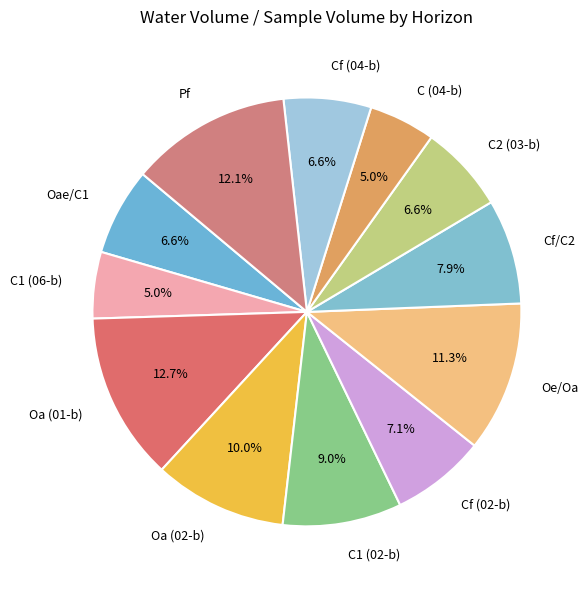

Which category has the biggest portion of the pie?

Oa (01-b)